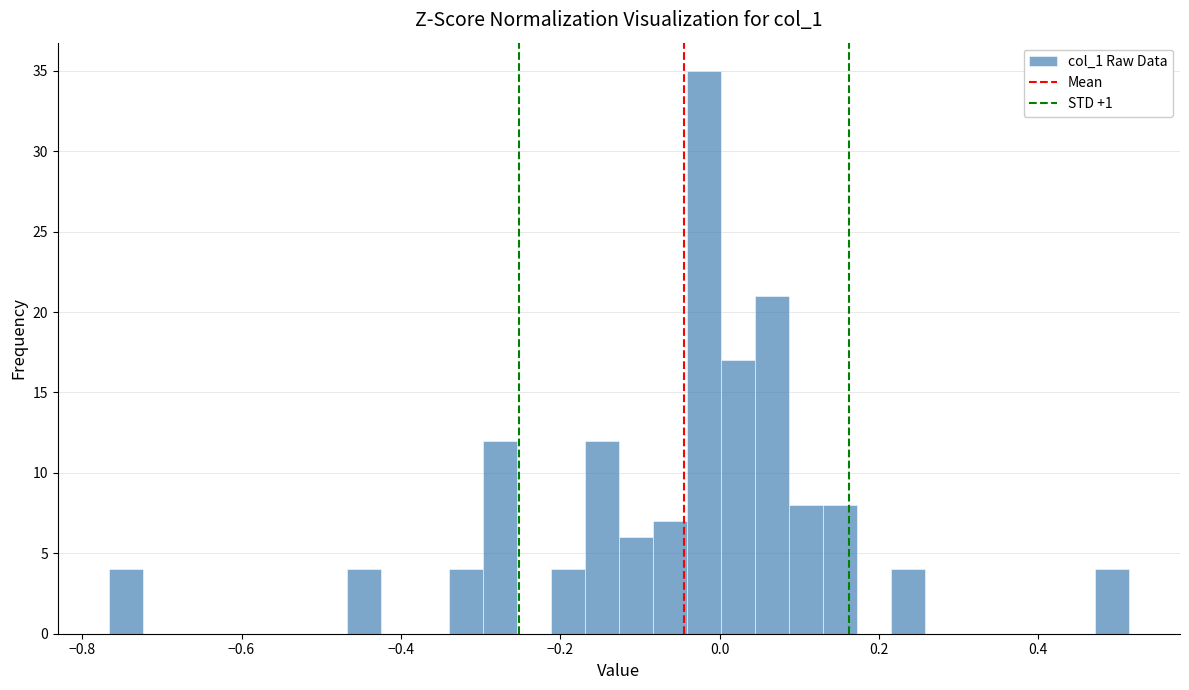

Around what value on the x-axis is the tallest bar? Give the approximate position of its centre, as read against the axis.

-0.02